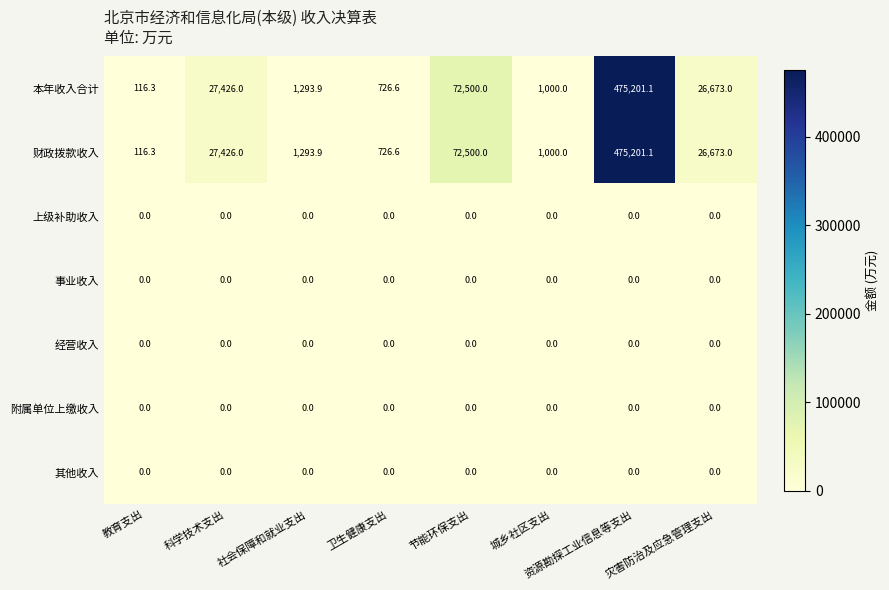

At how many categories does at least one series exceed 198713?

1